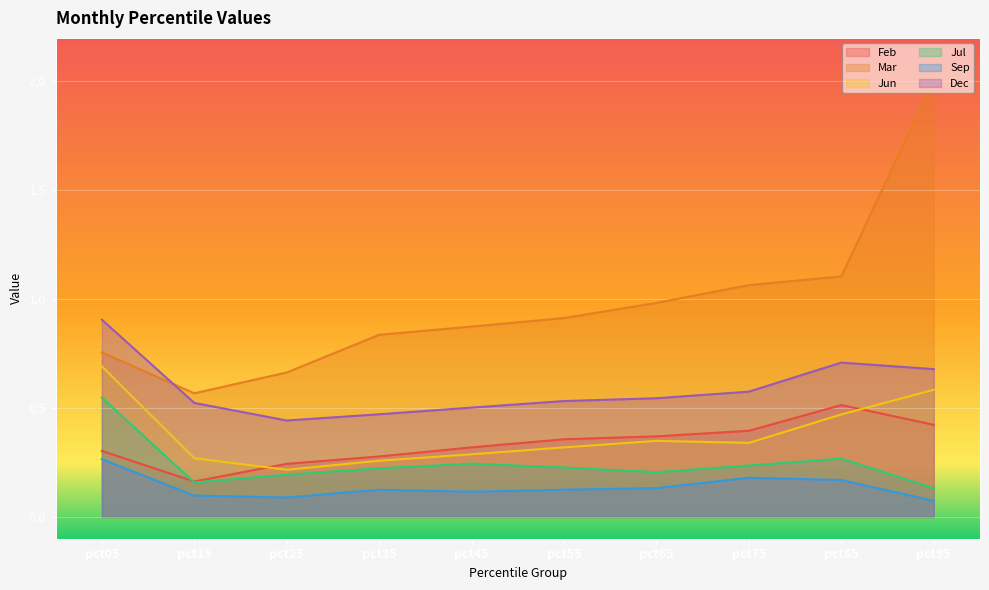

Is the value of Dec at pct25 greater than the value of Feb at pct95?

Yes